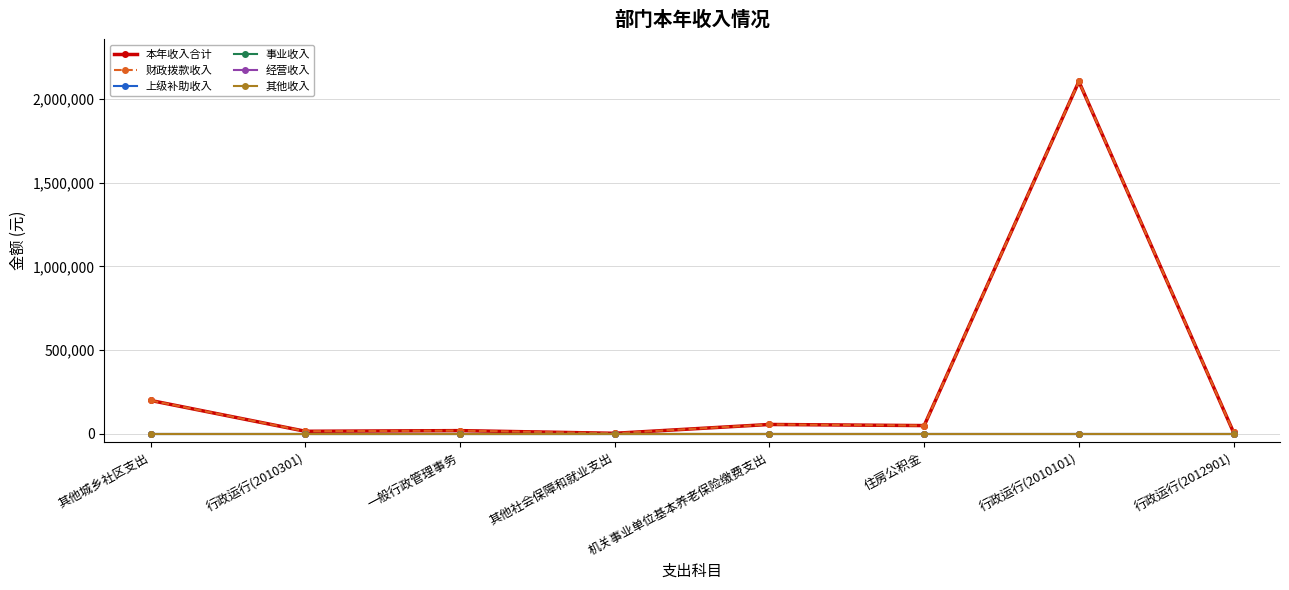

Rank the categories by 经营收入 value from lowest to highest.

其他城乡社区支出, 行政运行(2010301), 一般行政管理事务, 其他社会保障和就业支出, 机关事业单位基本养老保险缴费支出, 住房公积金, 行政运行(2010101), 行政运行(2012901)